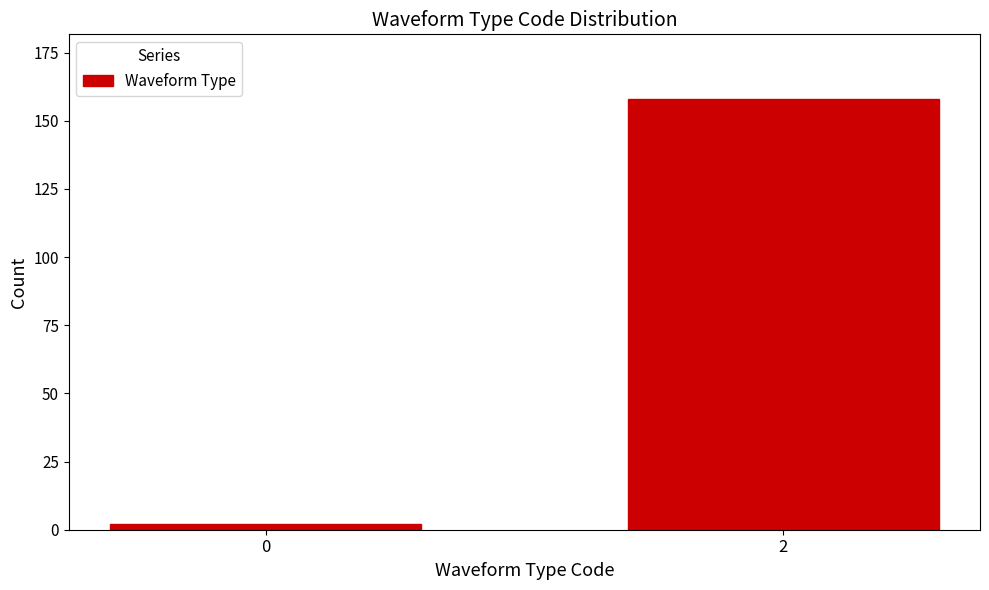

Reading left to right, what are all the values shown in this chart?

0=2	2=158